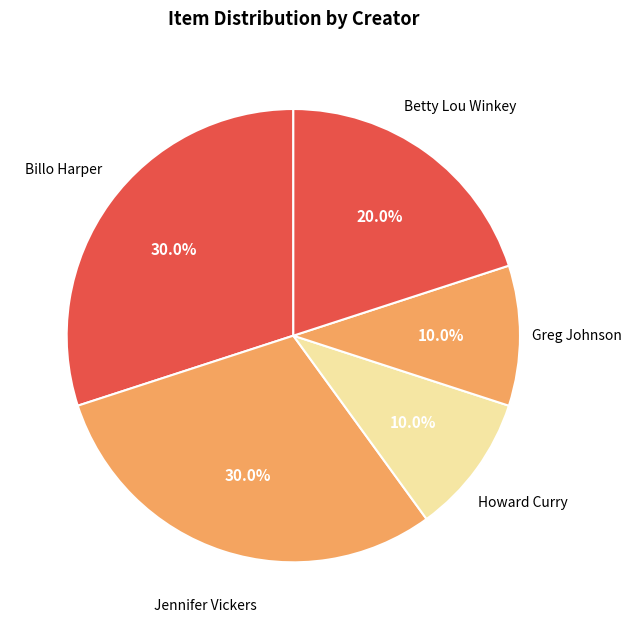

Between Billo Harper and Howard Curry, which is larger?

Billo Harper